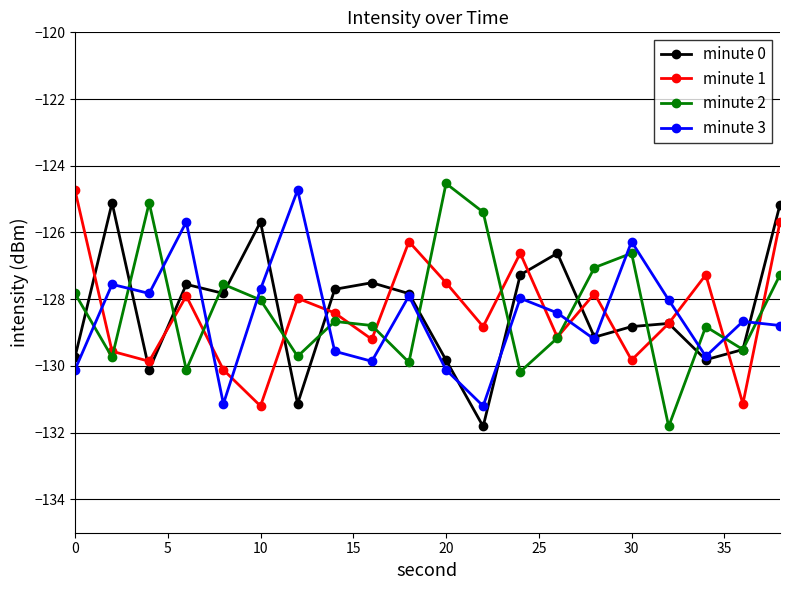

True or false: minute 3 has more than 2 points higher than both neighbors.

True